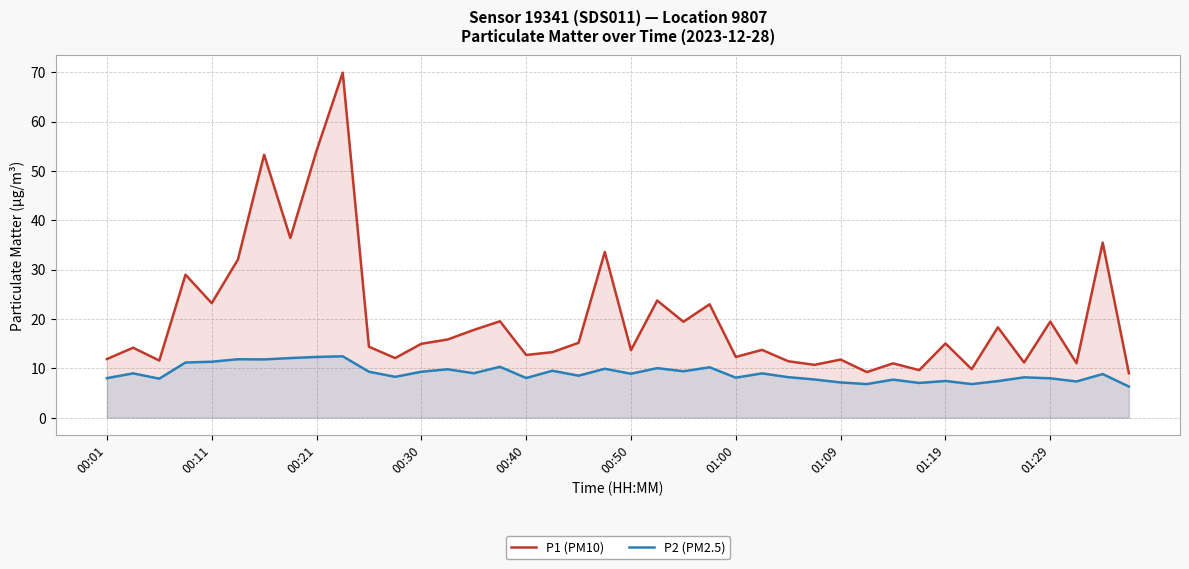

How many lines are shown in the chart?

2